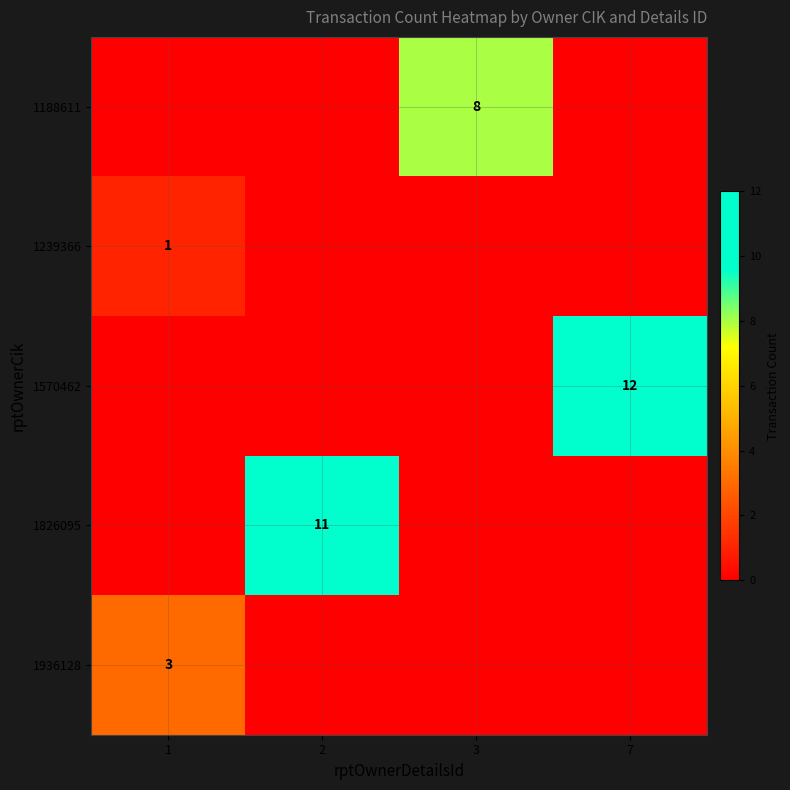

The 1936128 series shows 3 at 1. True or false?

True